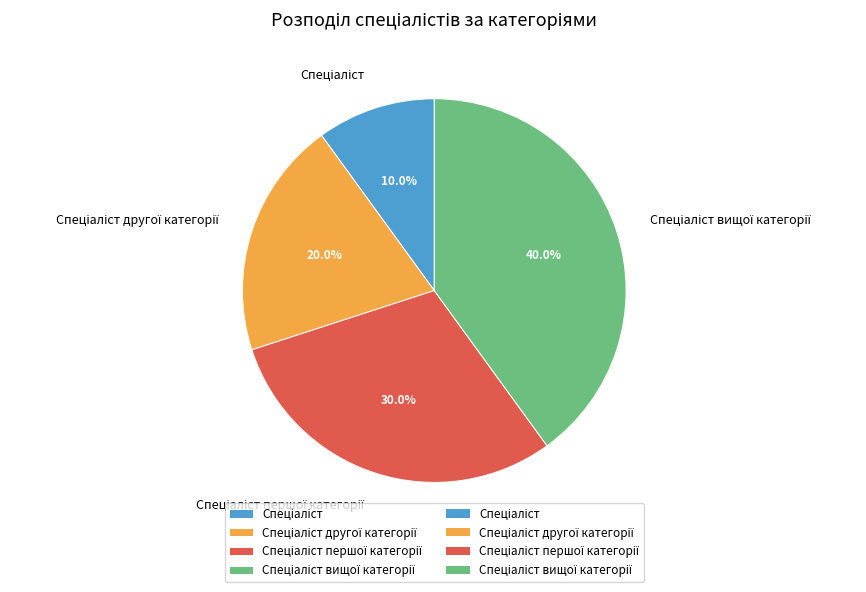

Is there a majority slice in this chart?

No